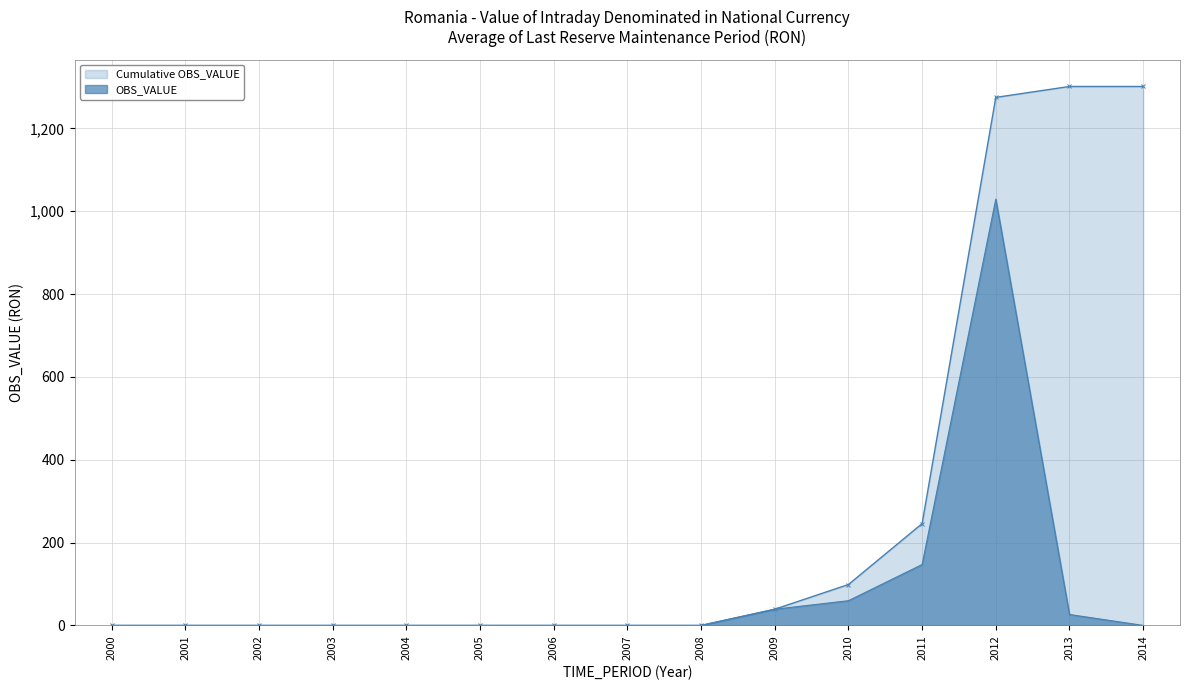

True or false: OBS_VALUE has more than 2 points higher than both neighbors.

False